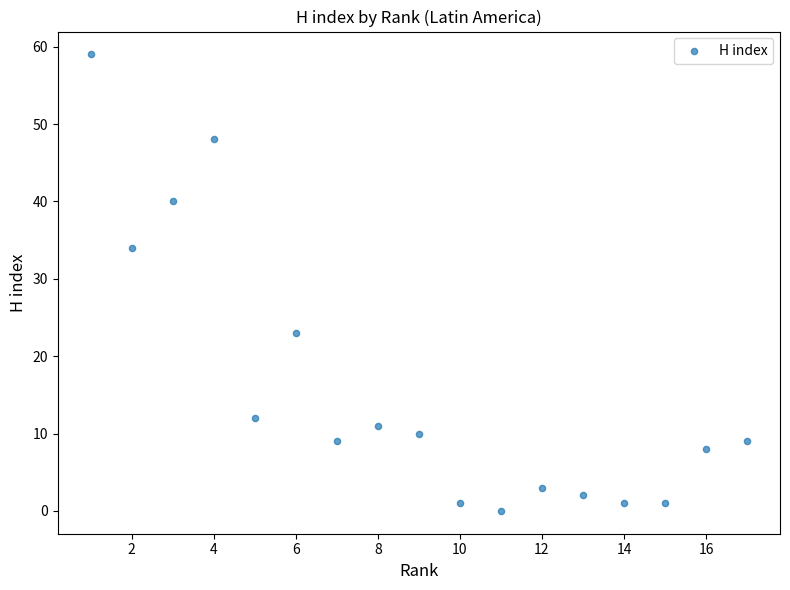

What is the range of Y values (max minus min)?

59